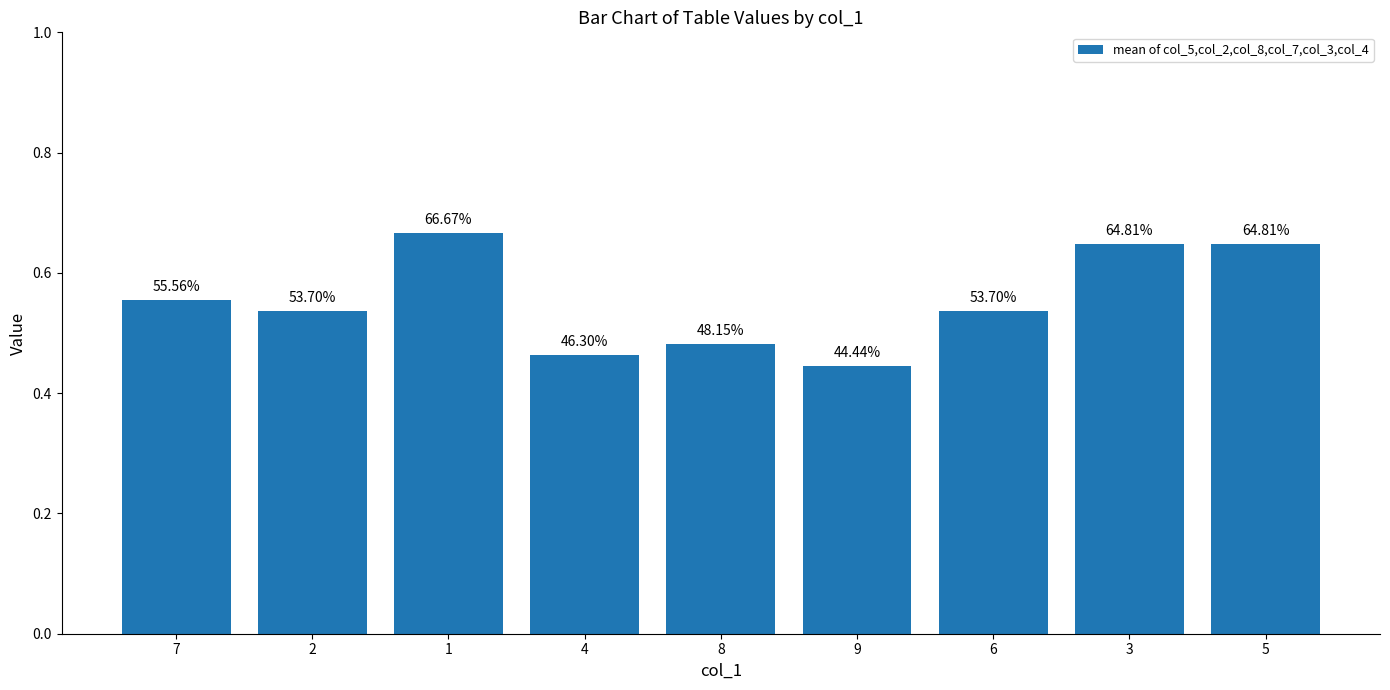

What is the difference between the values at 4 and 2?

0.1